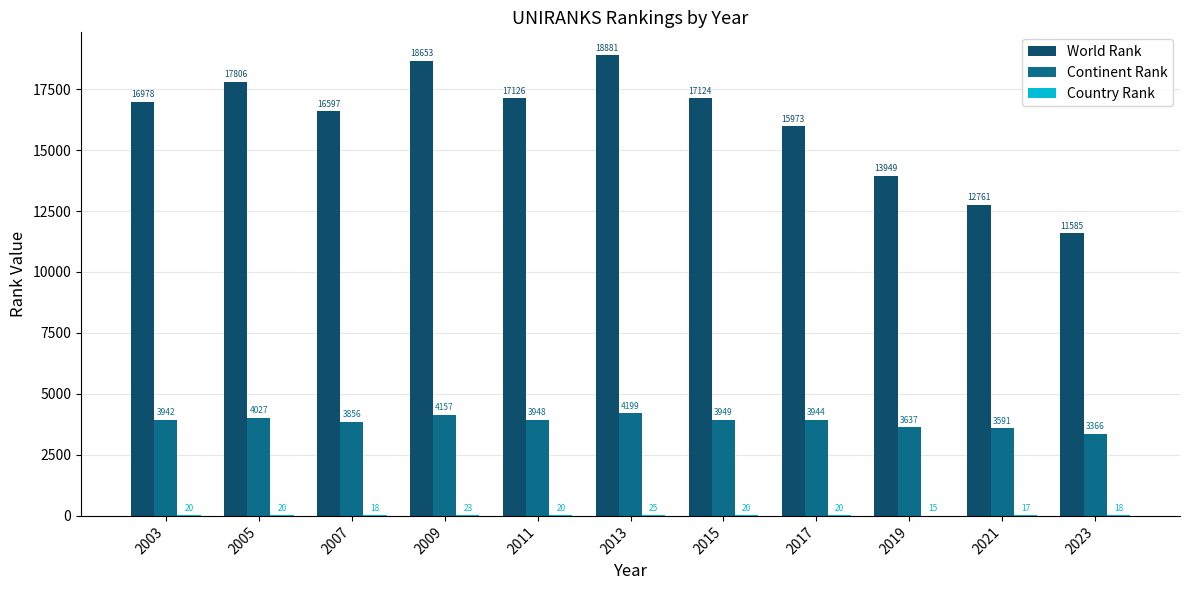

Count the number of data series in this chart.

3